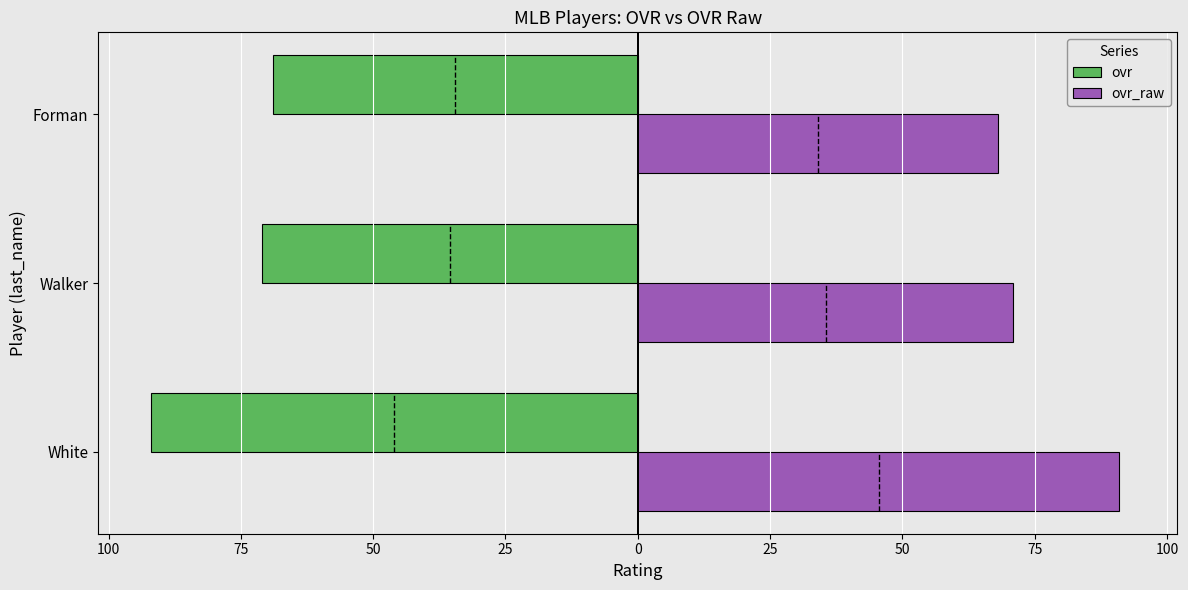

What are all the series names shown in the legend?

ovr, ovr_raw